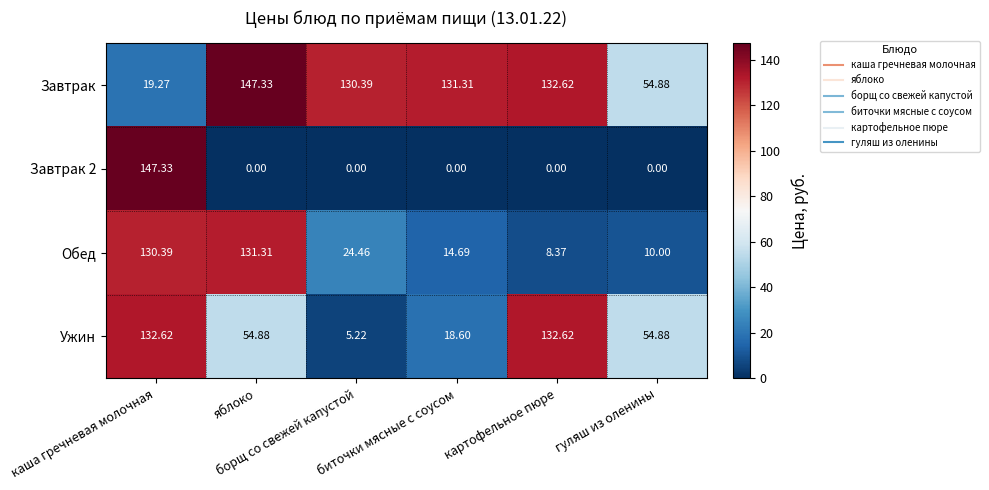

Which series has the largest total across all categories?

Завтрак